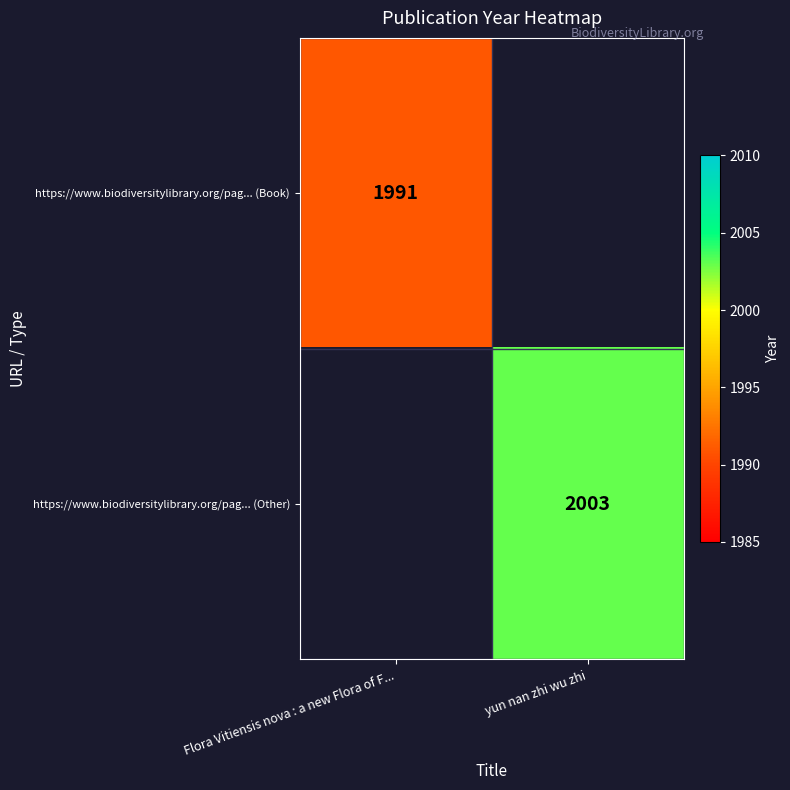

Which category has the lowest value across all series?

Flora Vitiensis nova : a new Flora of F...